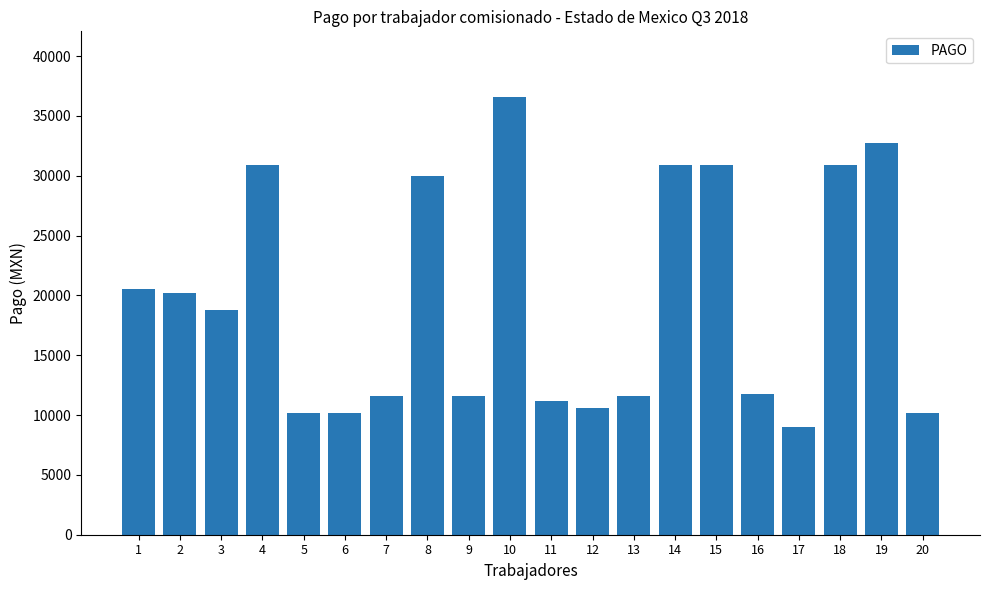

Which has a higher value, 10 or 1?

10